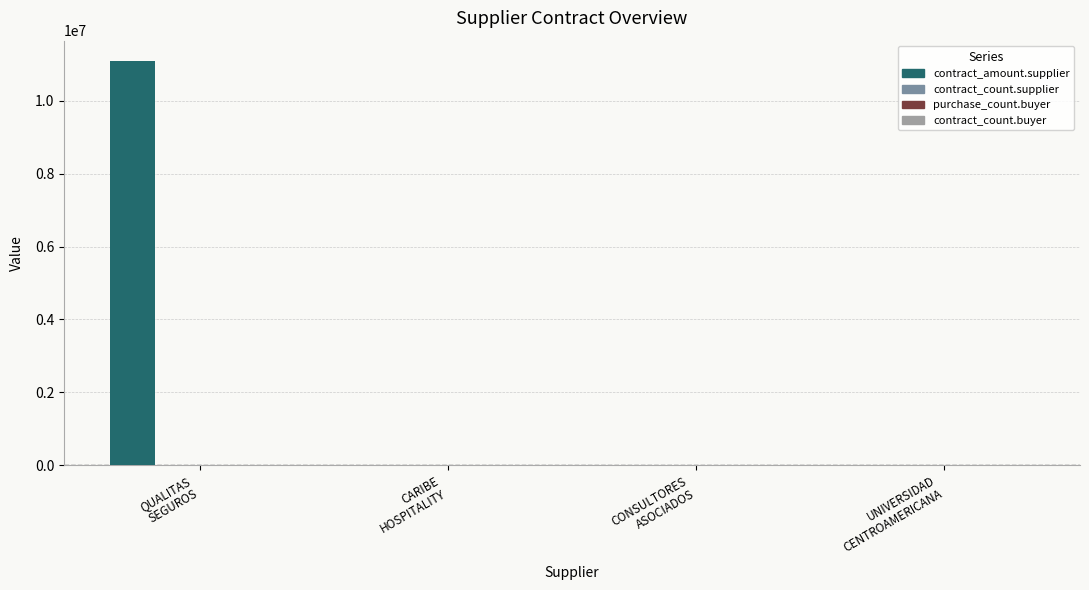

The contract_amount.supplier series shows 15791.2 at CARIBE
HOSPITALITY. True or false?

True